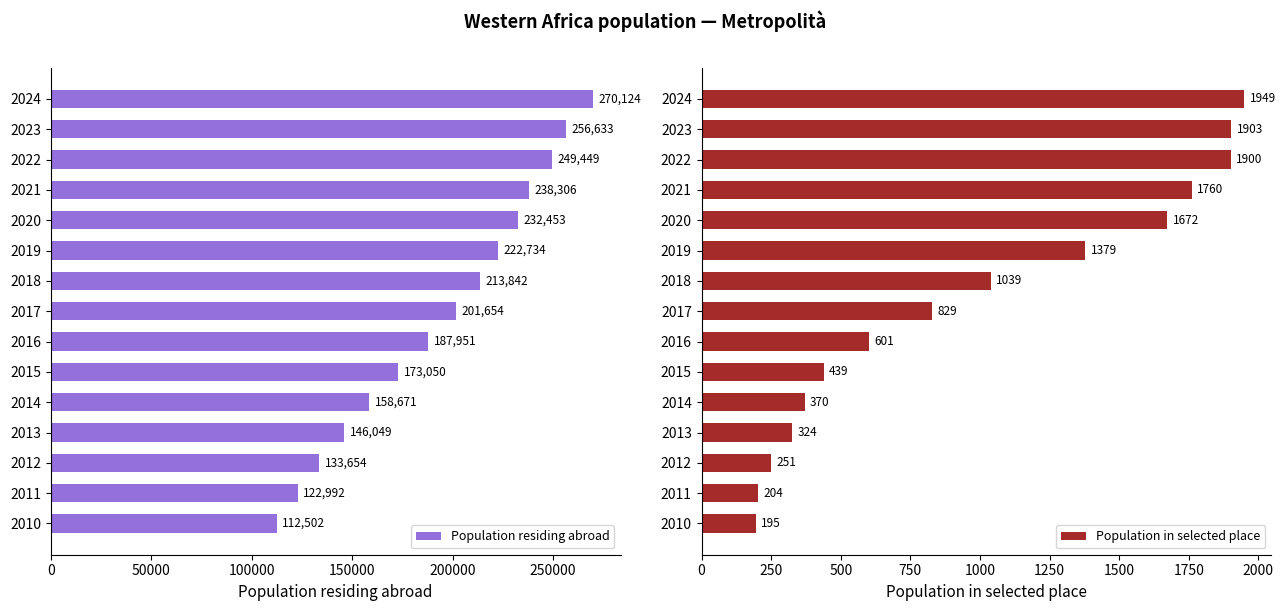

How many categories are shown in the chart?

15